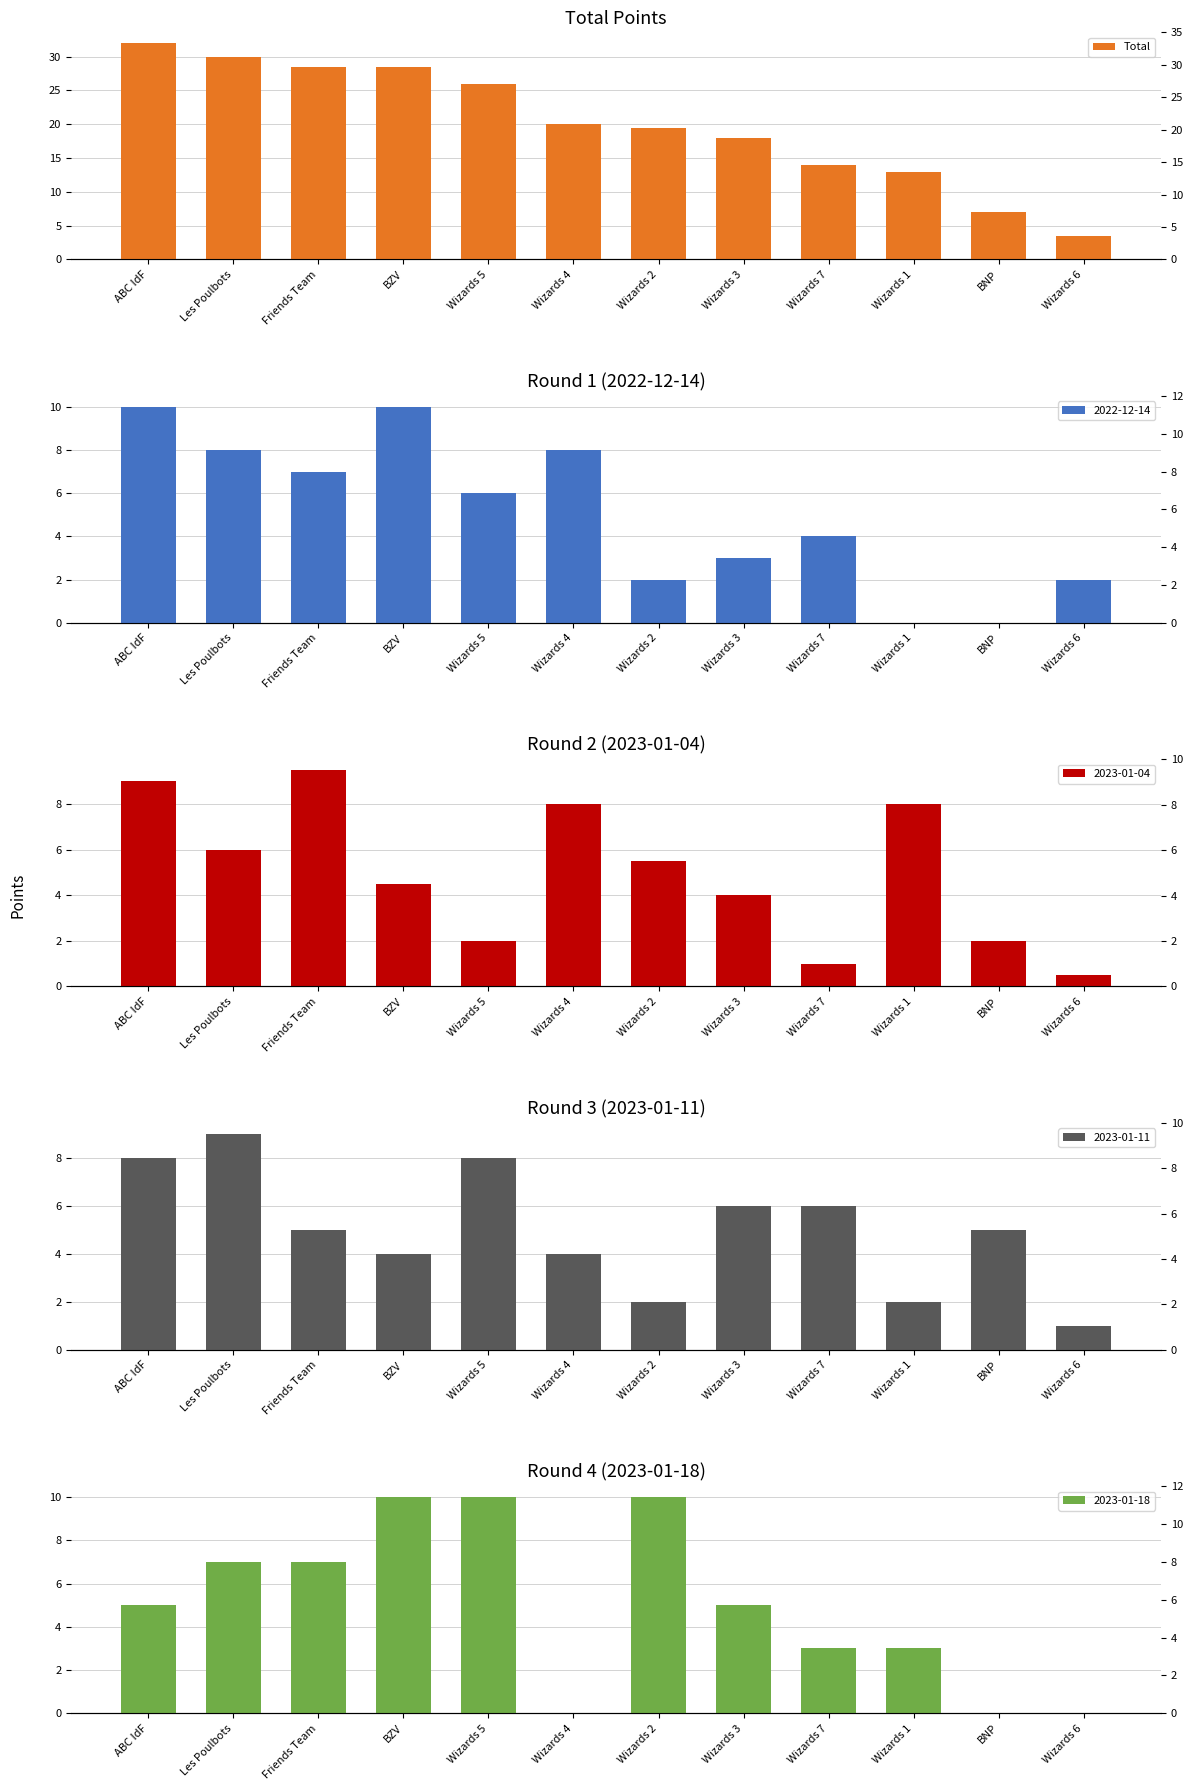

Reading left to right, extract all data points from this chart.

32.0	30.0	28.5	28.5	26.0	20.0	19.5	18.0	14.0	13.0	7.0	3.5